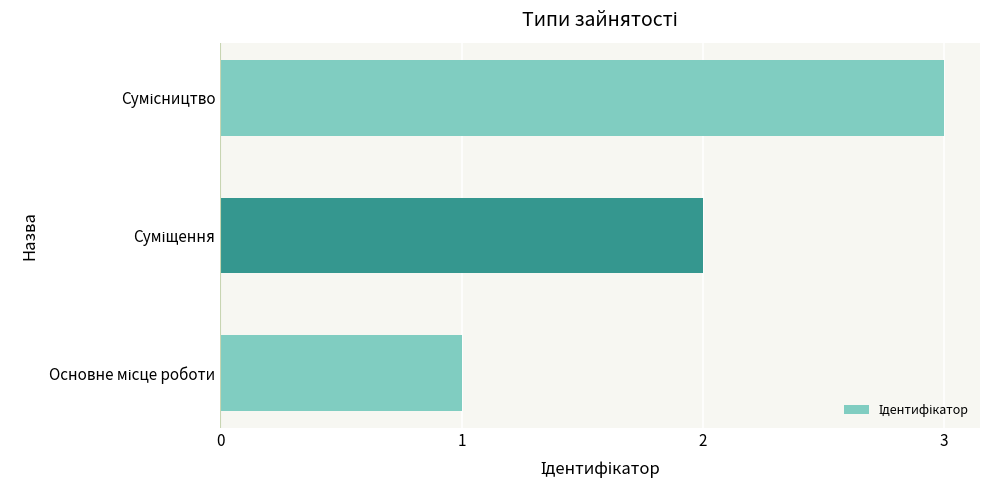

How many distinct data groups are displayed?

1